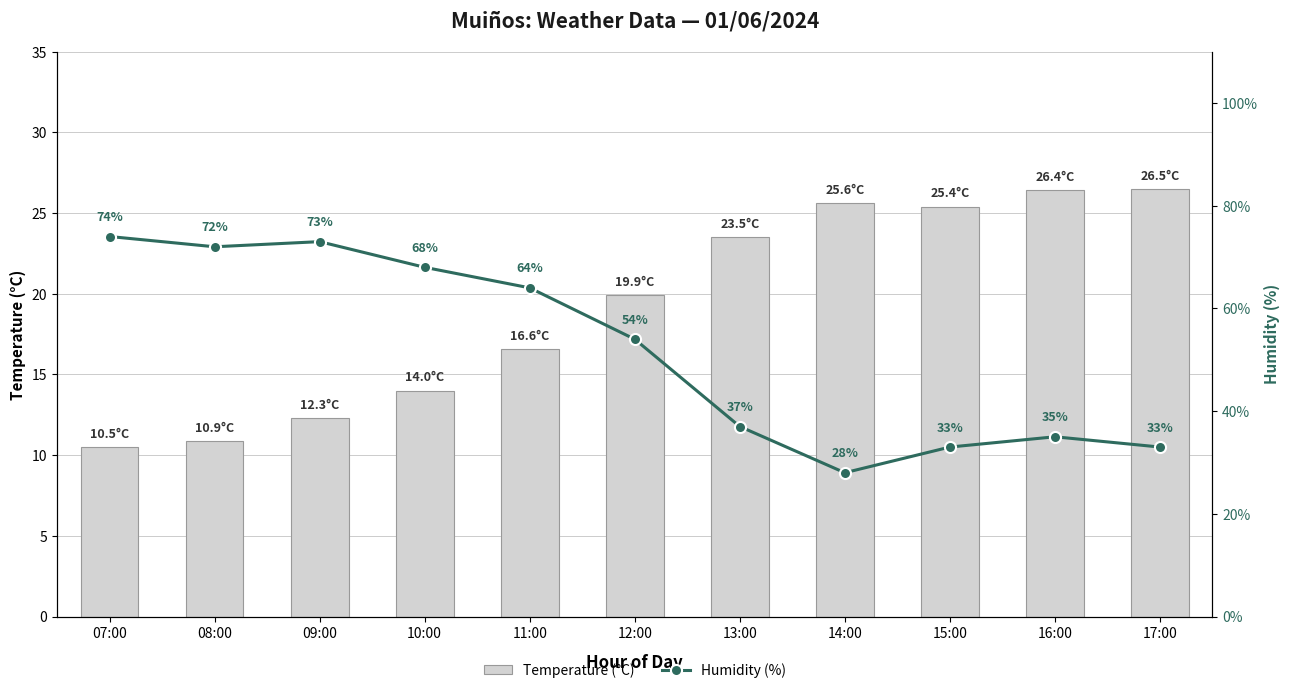

What is the difference between the second highest and second lowest values in the Temperature (°C) series?

15.5